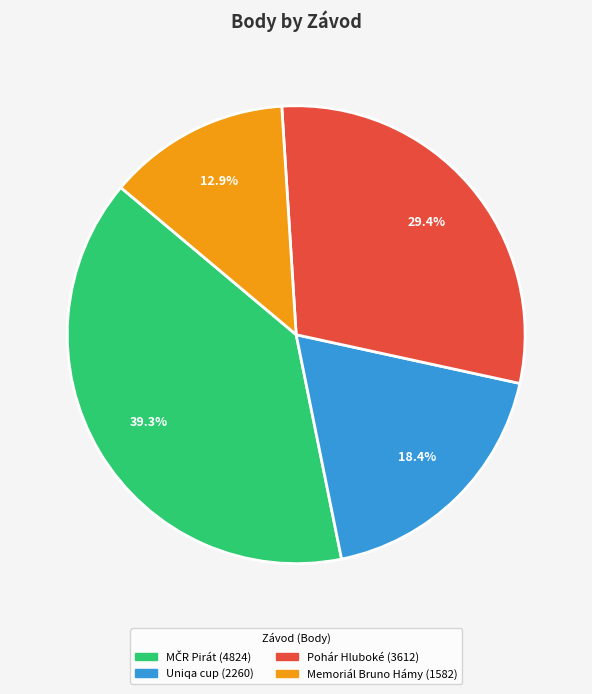

What is the smallest slice in the pie chart?

Memoriál Bruno Hámy